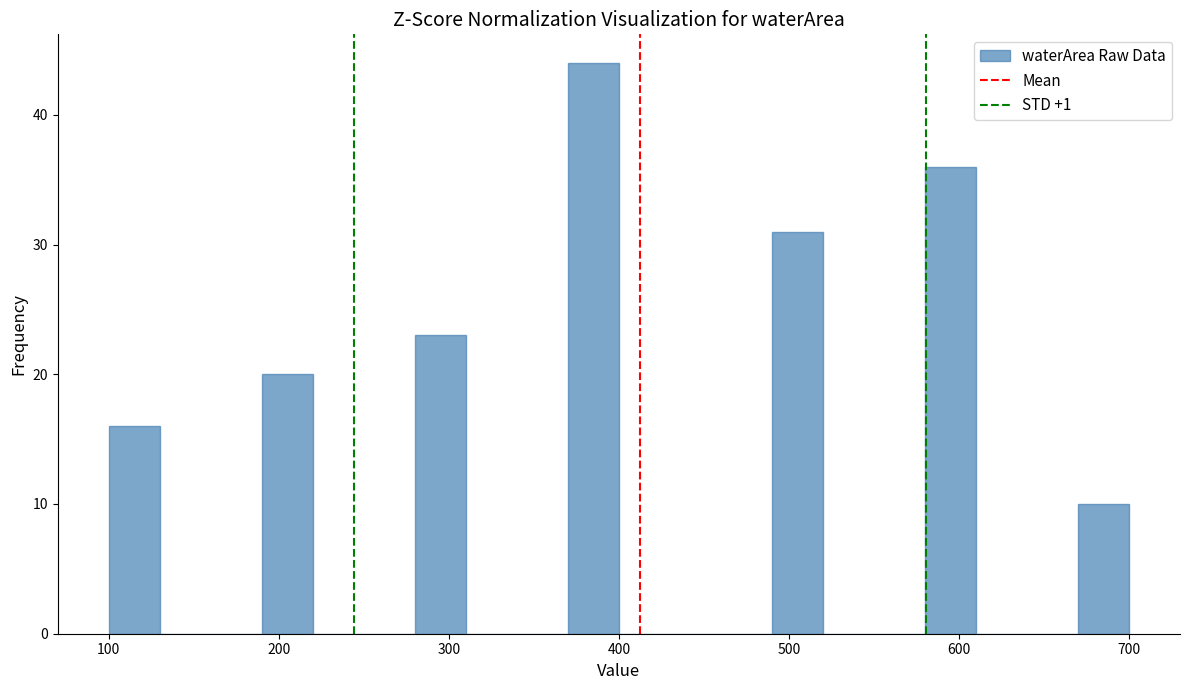

Around what value on the x-axis is the tallest bar? Give the approximate position of its centre, as read against the axis.

390